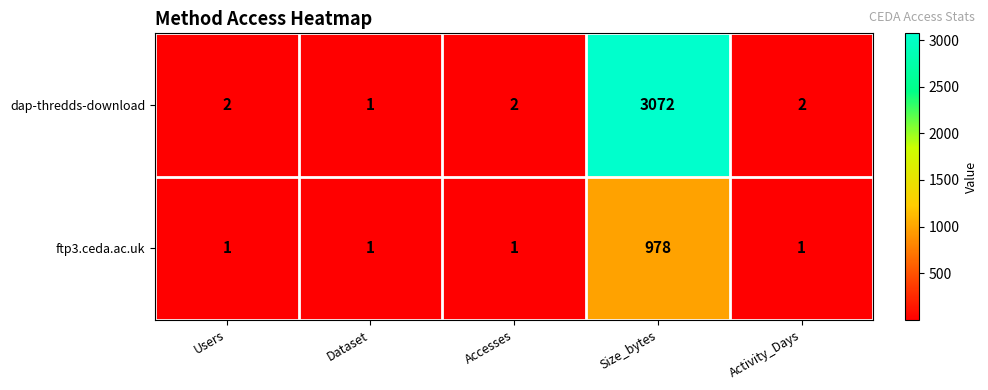

What is the average value of the ftp3.ceda.ac.uk series?

196